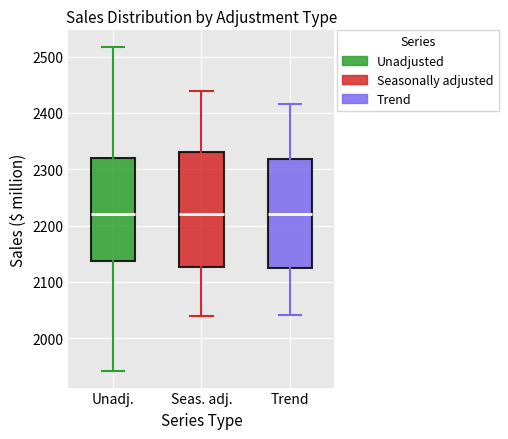

Comparing the boxes themselves (not the whiskers), which one is the tallest?

Seas. adj.